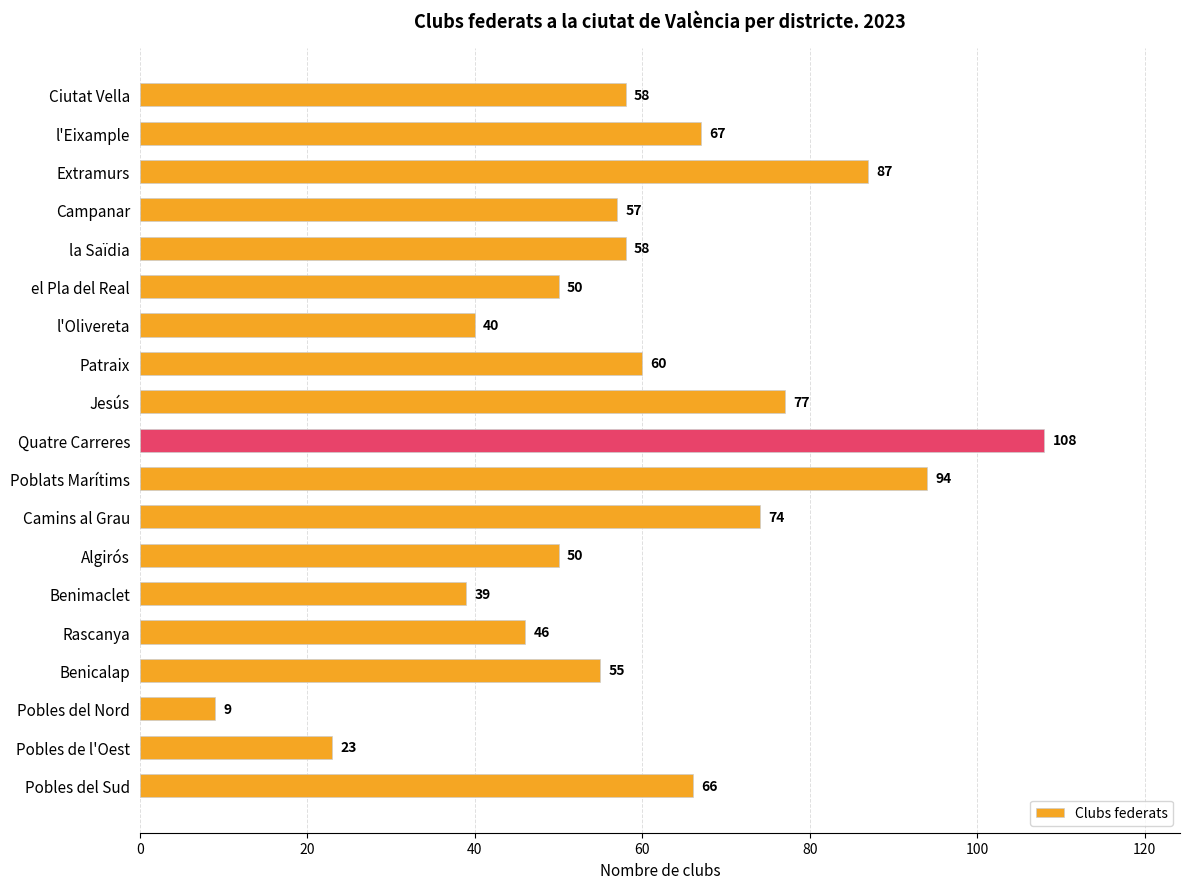

What is the difference between the second highest and minimum values?

85